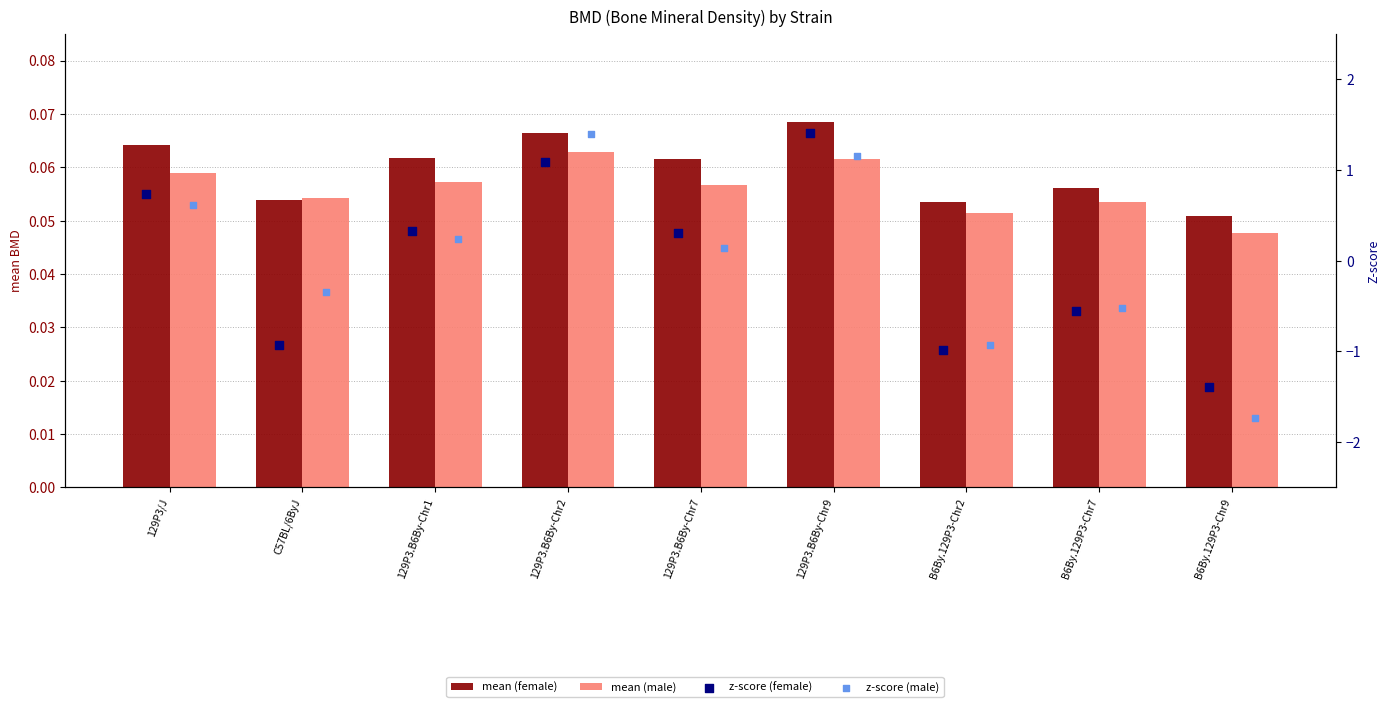

Which series has the largest total across all categories?

mean (female)